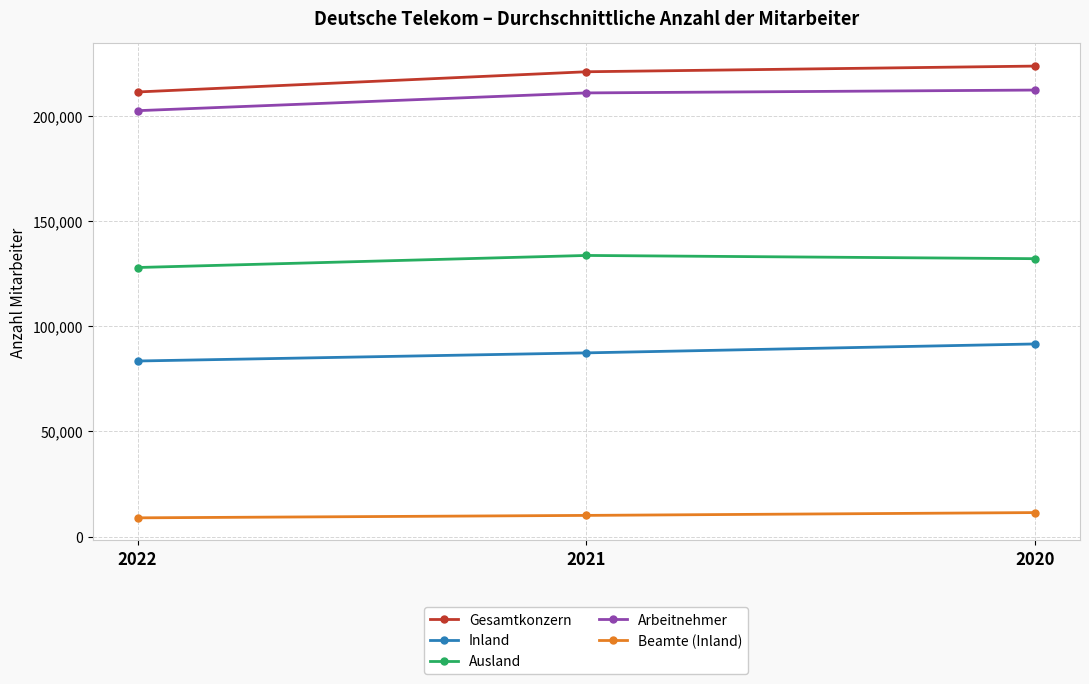

What is the maximum value for Inland?

91512